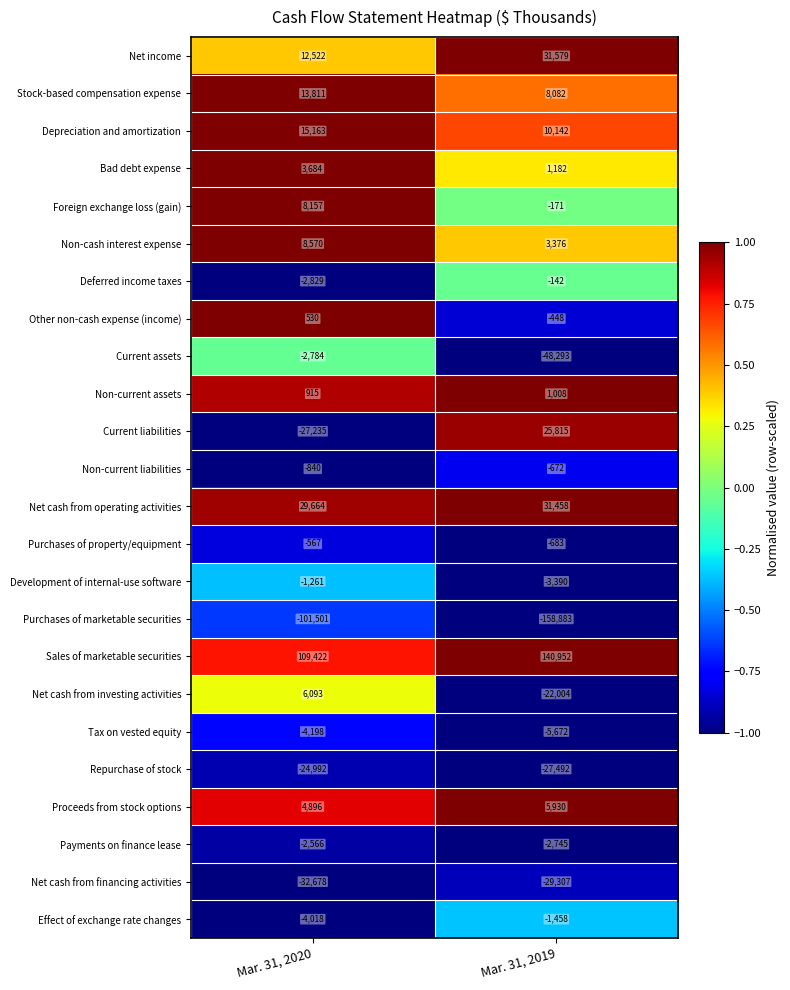

What is the lowest value of the Current liabilities series?

-27235